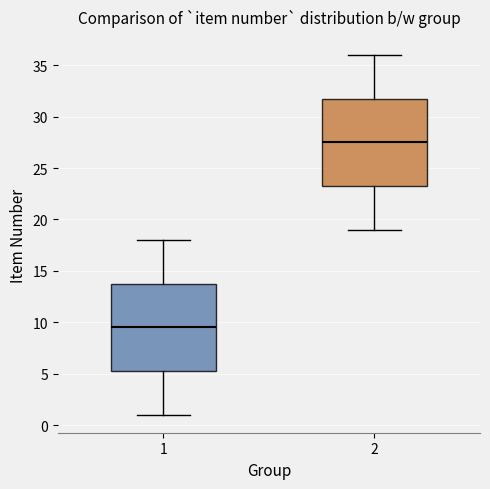

Which box's median line is the highest?

2